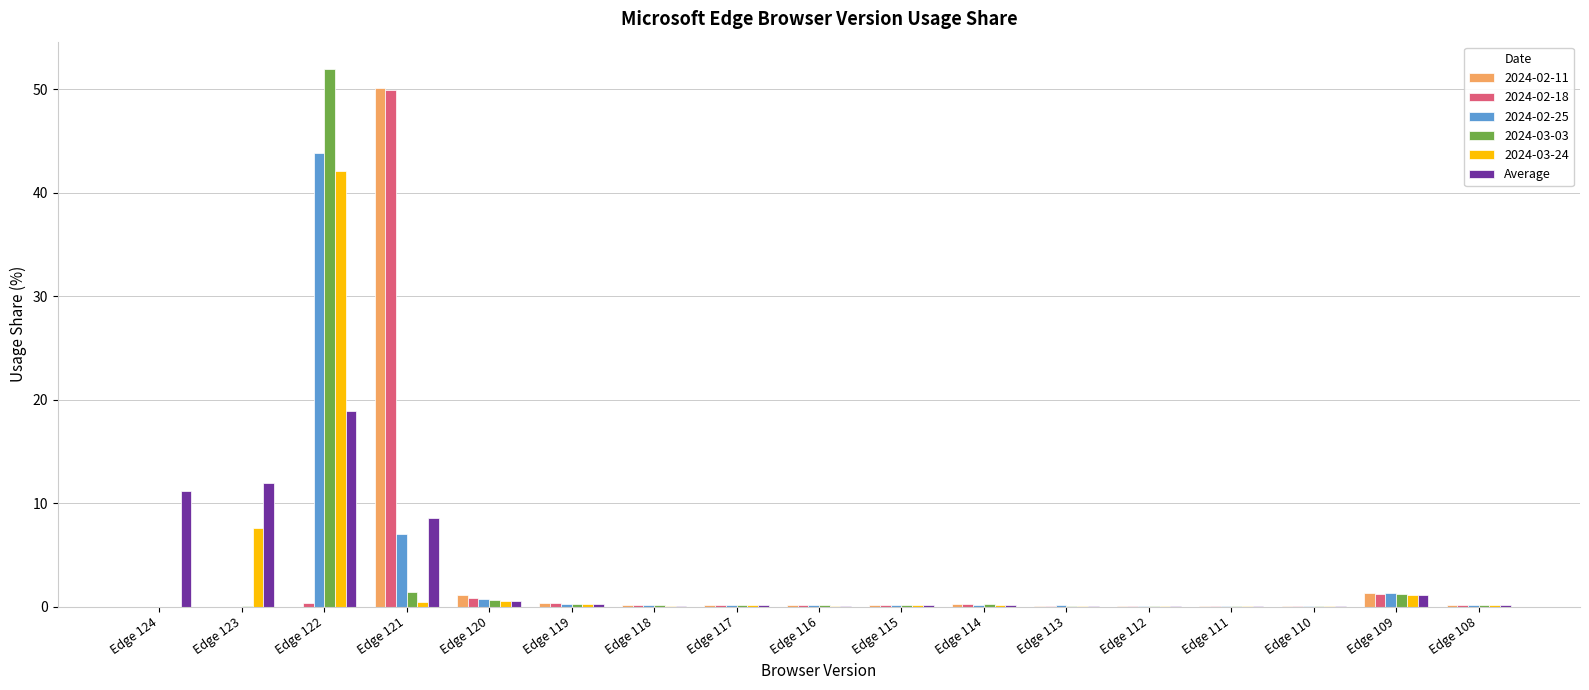

Are the bars grouped side by side (vs. stacked)?

Yes